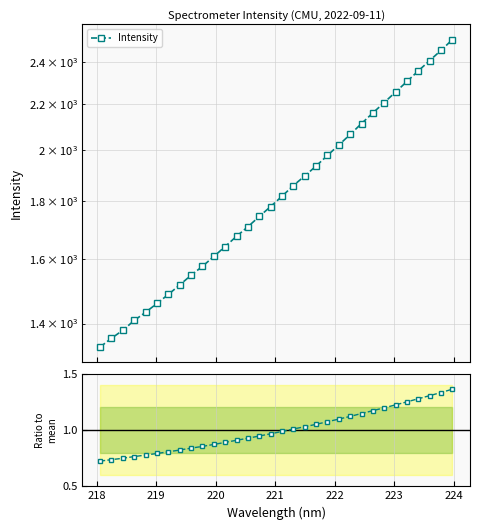

Does the chart display data point markers on the line(s)?

Yes